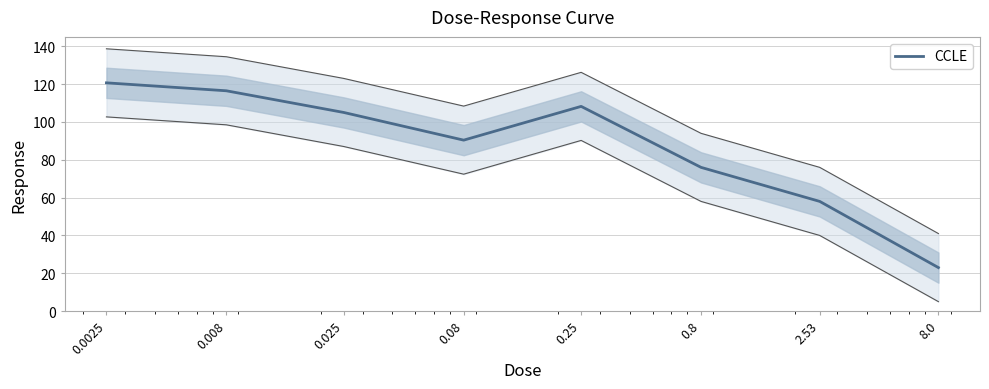

What is the difference between the second highest and minimum values?

93.5